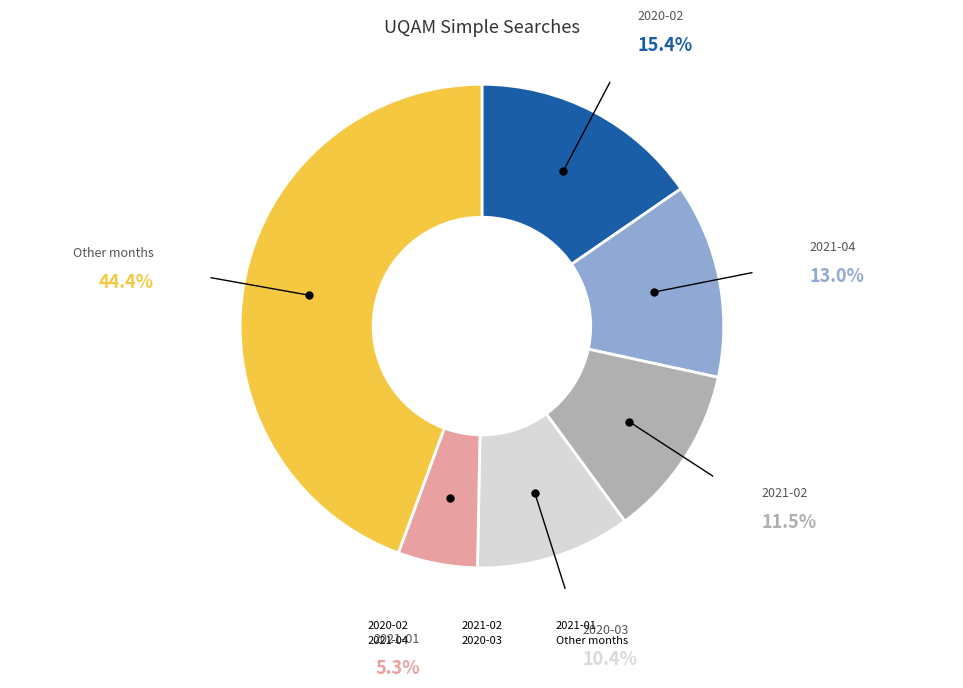

Is there a majority slice in this chart?

No